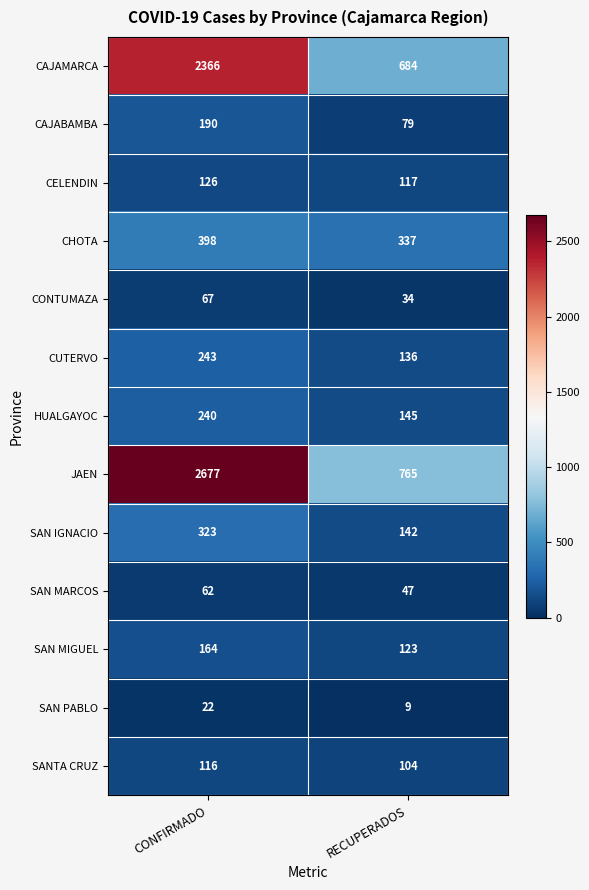

Which series has the largest range (max minus min)?

JAEN